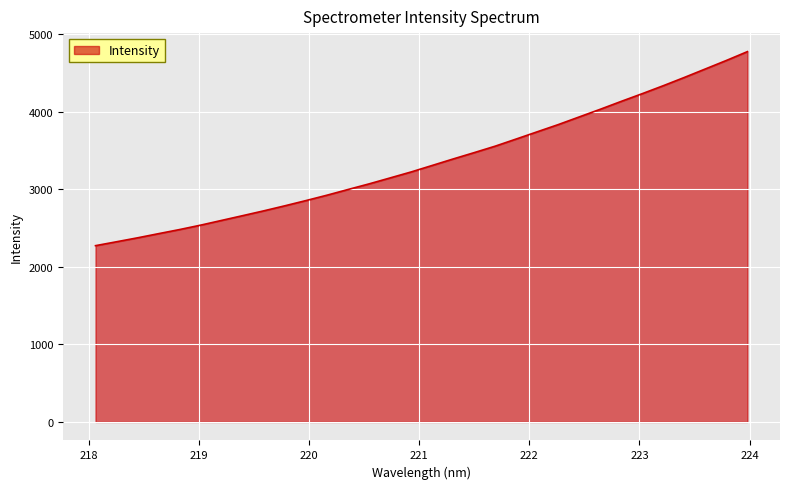

What is the greatest value displayed?

4776.7